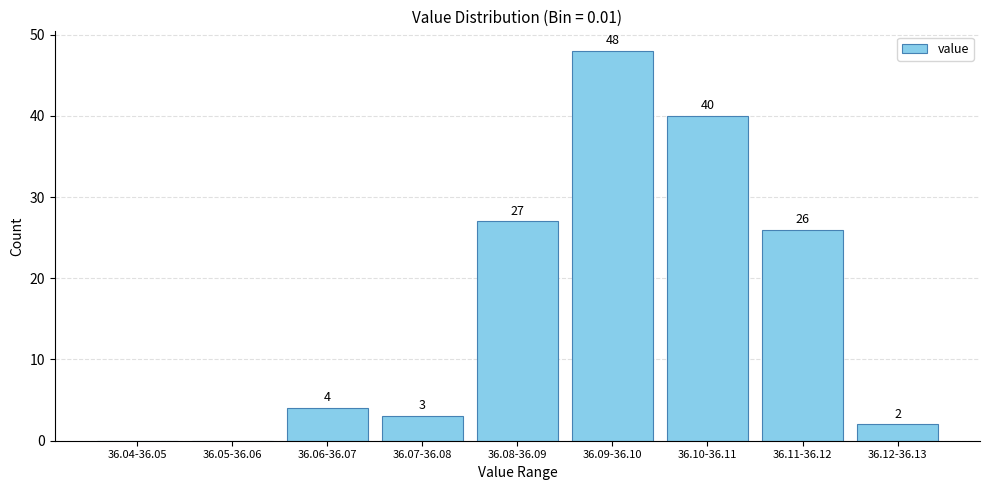

Reading right to left, what are all the values shown in this chart?

36.12-36.13=2	36.11-36.12=26	36.10-36.11=40	36.09-36.10=48	36.08-36.09=27	36.07-36.08=3	36.06-36.07=4	36.05-36.06=0	36.04-36.05=0